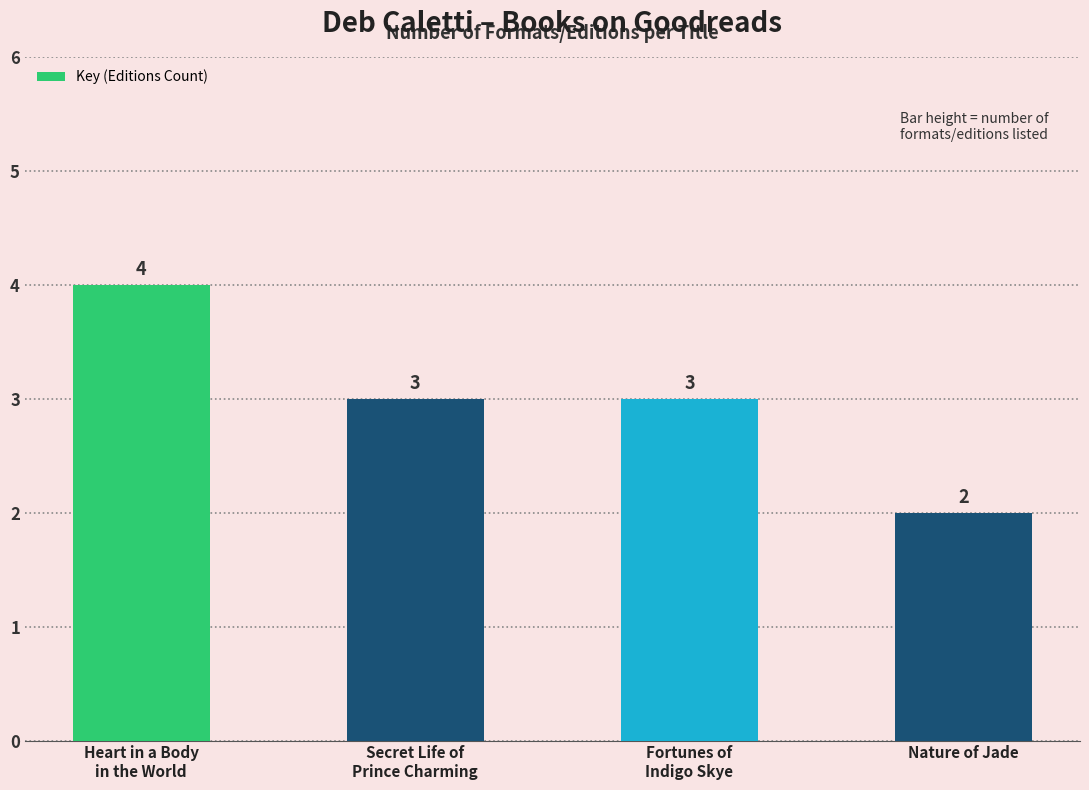

What is the greatest value displayed?

4